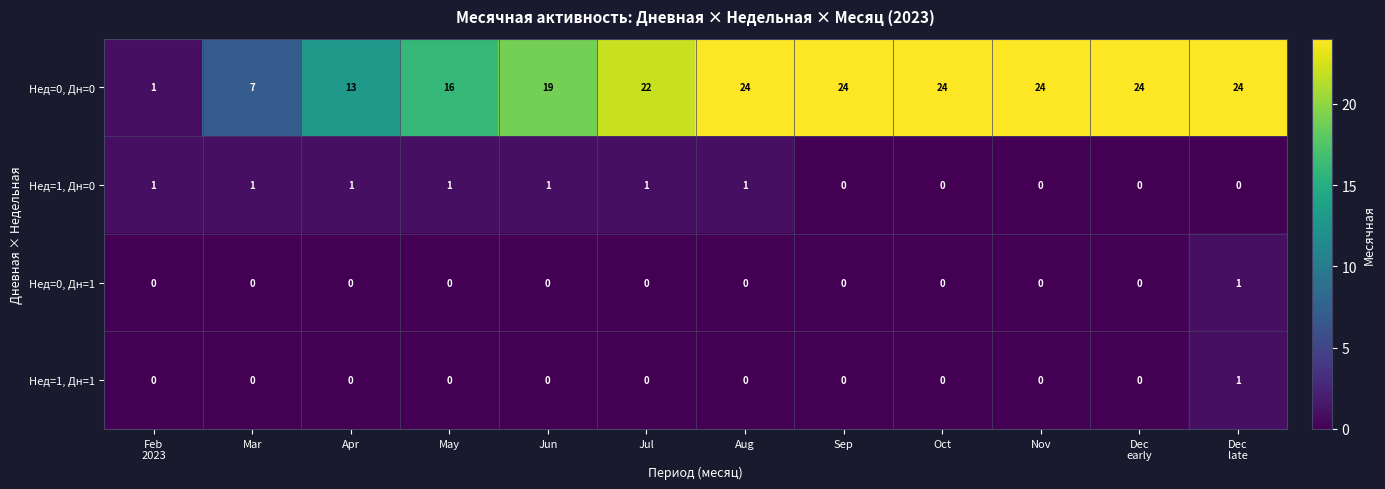

The Нед=0, Дн=0 series shows 19 at Jun. True or false?

True